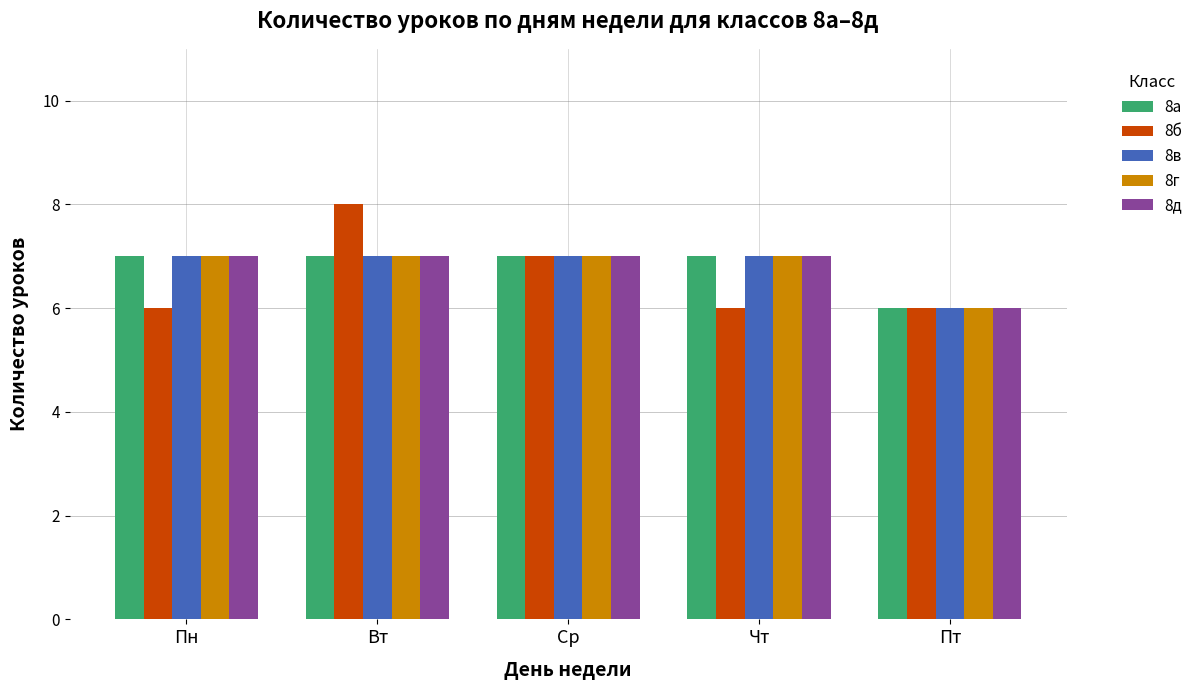

How many 8д values are between 7 and 8?

4